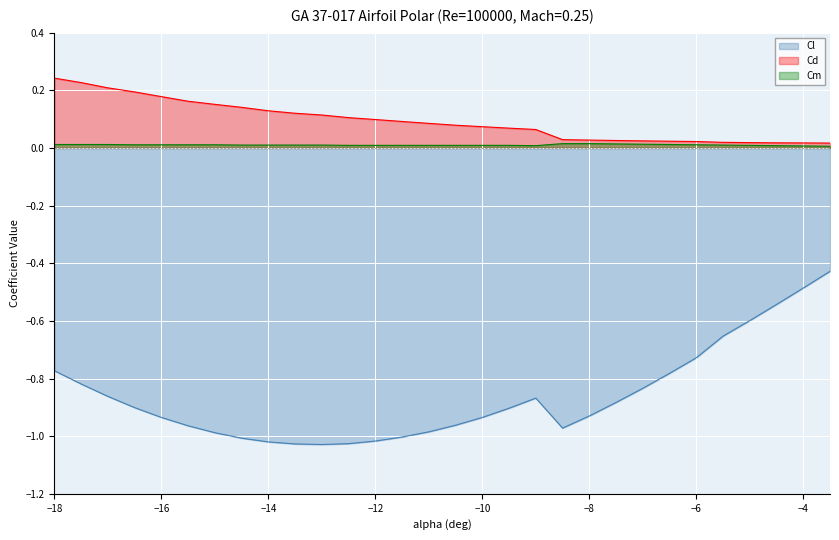

What is the label of the 1st point from the left?

-18